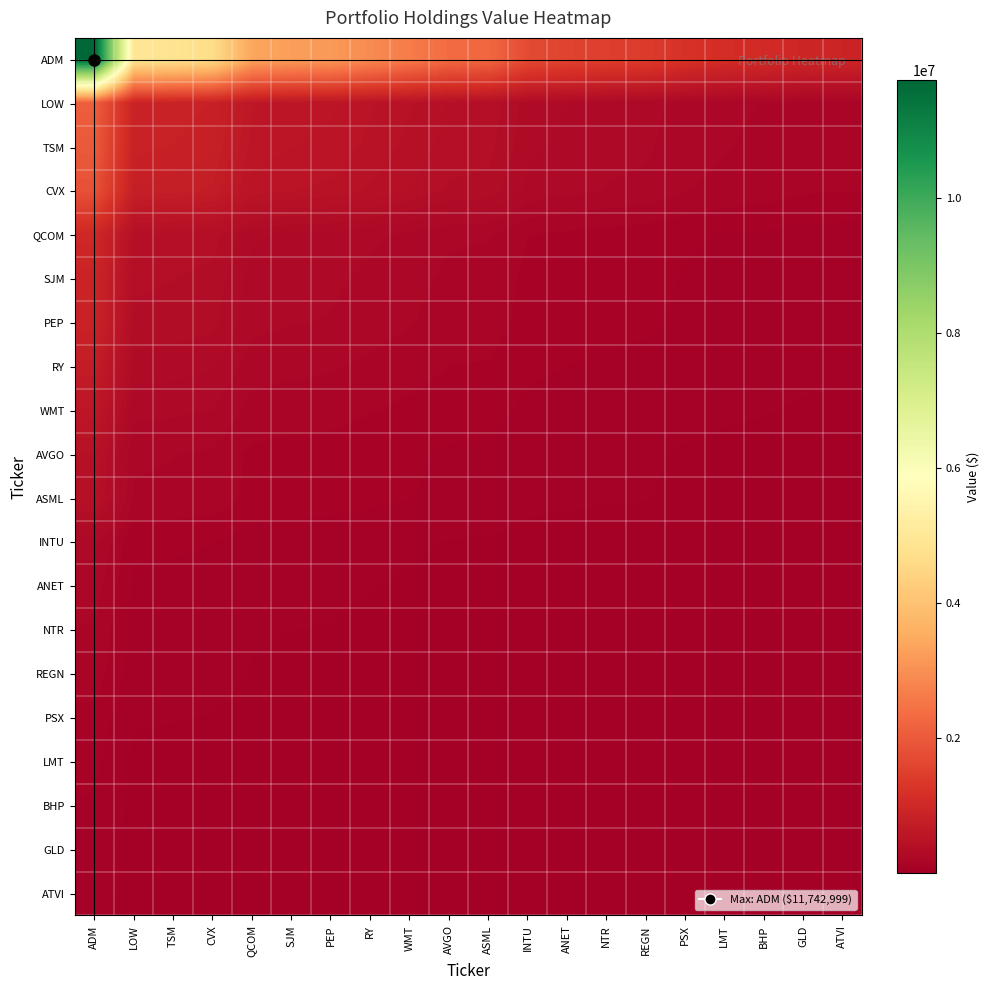

What is the spread (max minus min) of values at SJM?

3238172.5